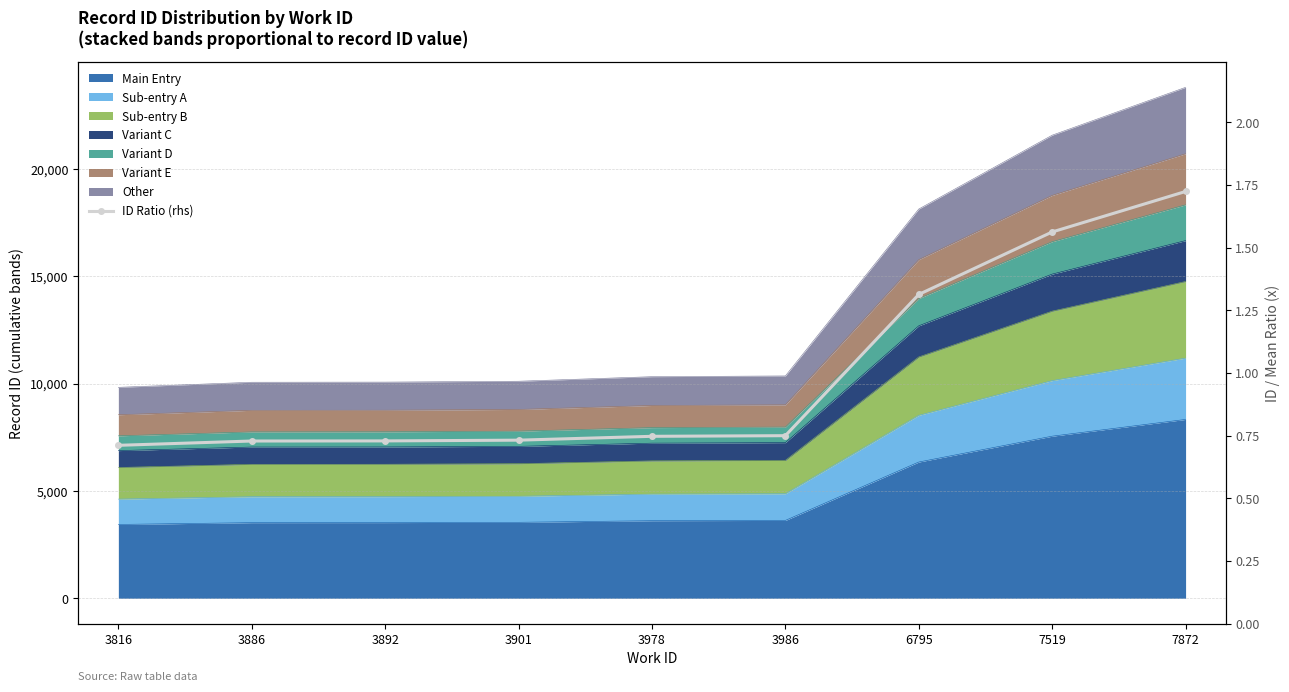

True or false: the data has more than 0 interior local peaks.

False